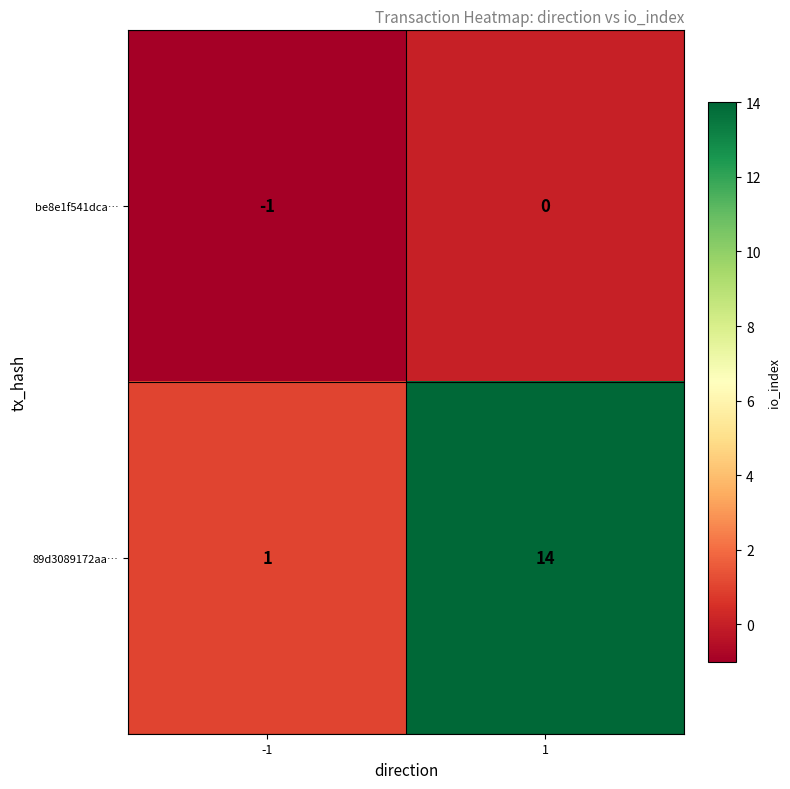

Which series has the widest spread of values?

89d3089172aa…